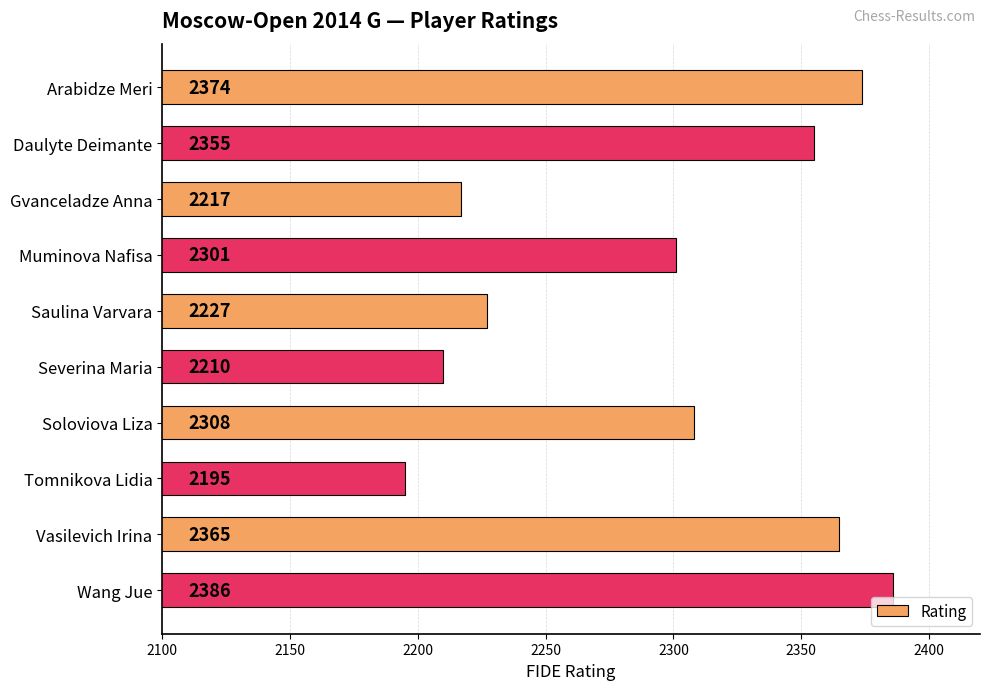

Between Muminova Nafisa and Saulina Varvara, which is larger?

Muminova Nafisa